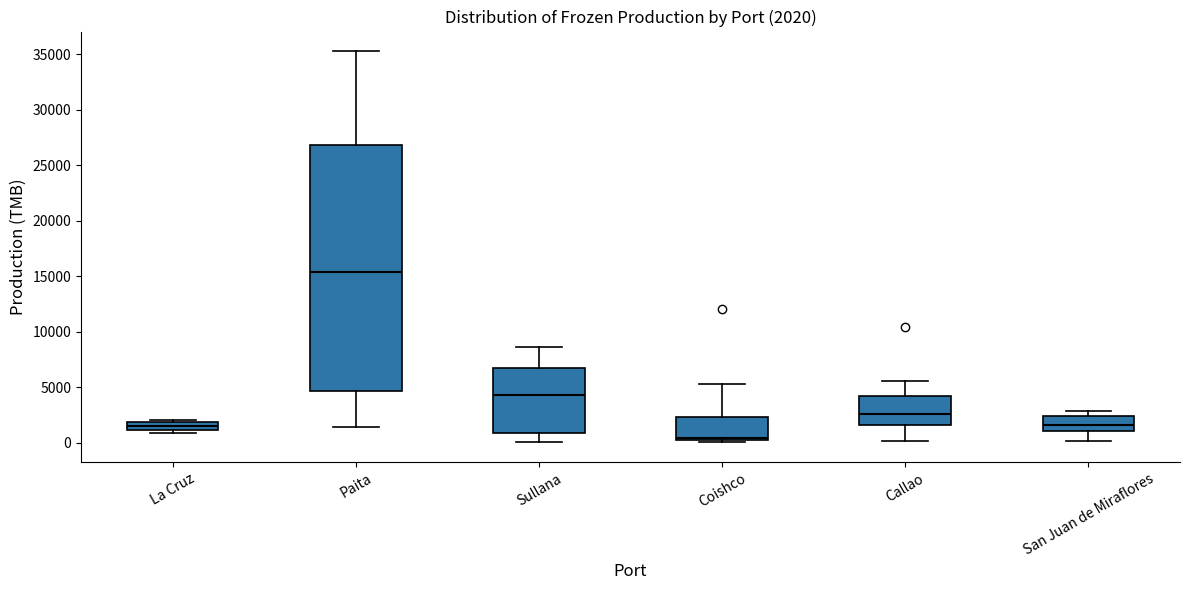

Which box is the tallest, from its lower edge to its upper edge?

Paita